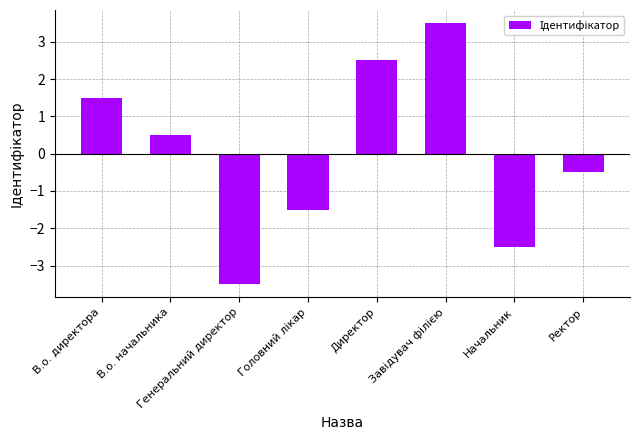

Is it true that the value at Начальник is -1.0?

False